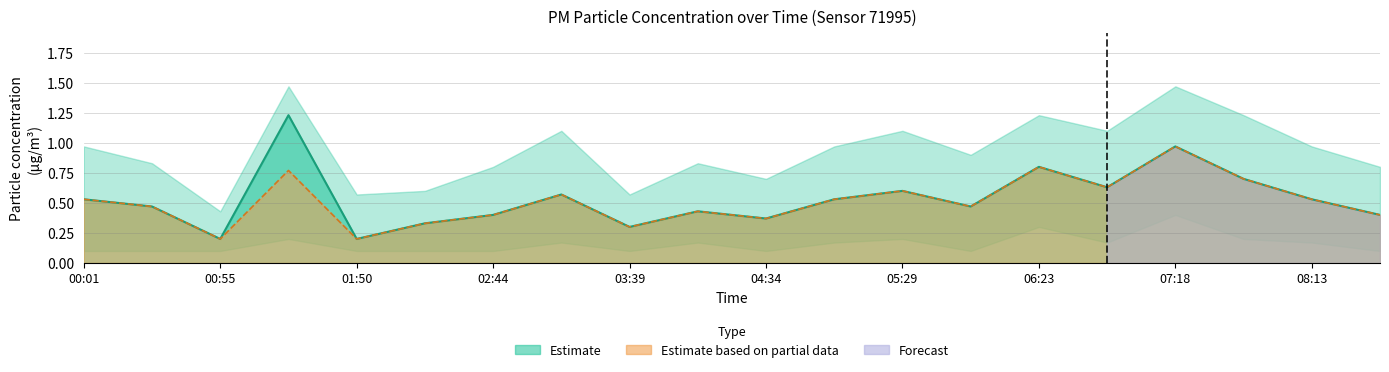

Rank the categories by P2 value from lowest to highest.

00:55, 01:50, 03:39, 02:17, 04:34, 02:44, 08:40, 04:06, 00:28, 05:56, 00:01, 05:01, 08:13, 03:12, 05:29, 06:51, 07:46, 01:22, 06:23, 07:18